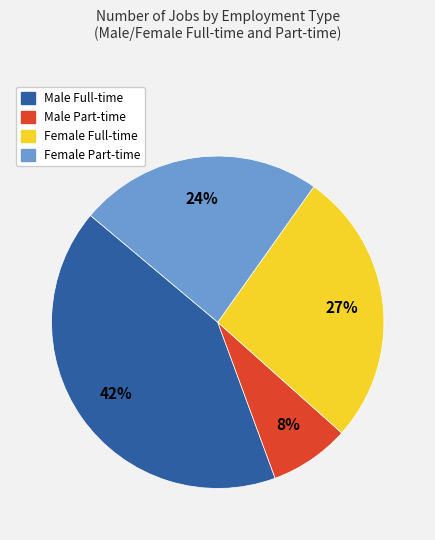

Combined, do Female Full-time and Male Part-time account for over 50%?

No